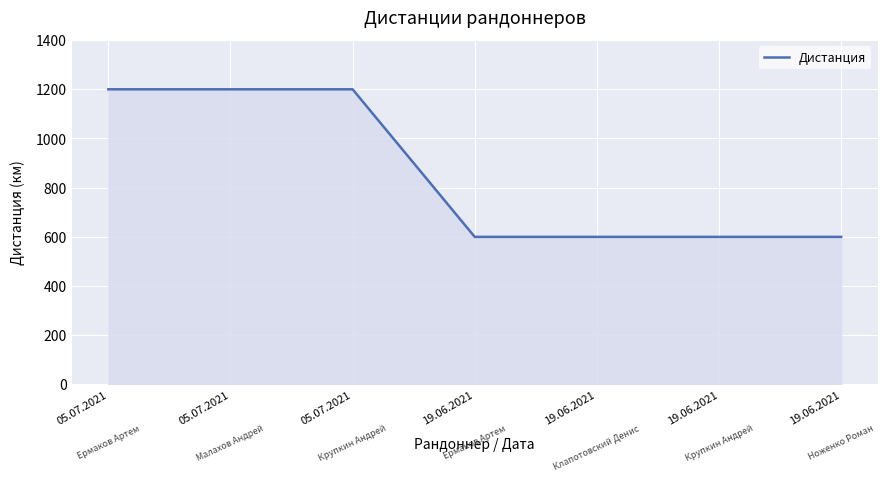

What is the greatest value displayed?

1200